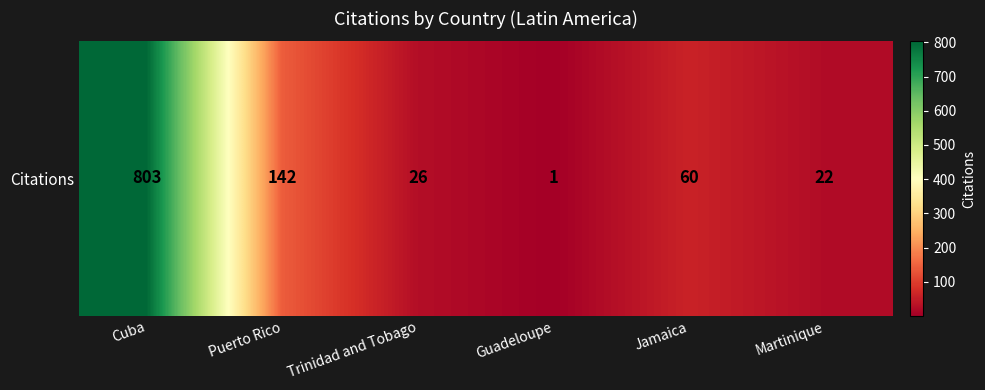

What is the sum of all values?

1054